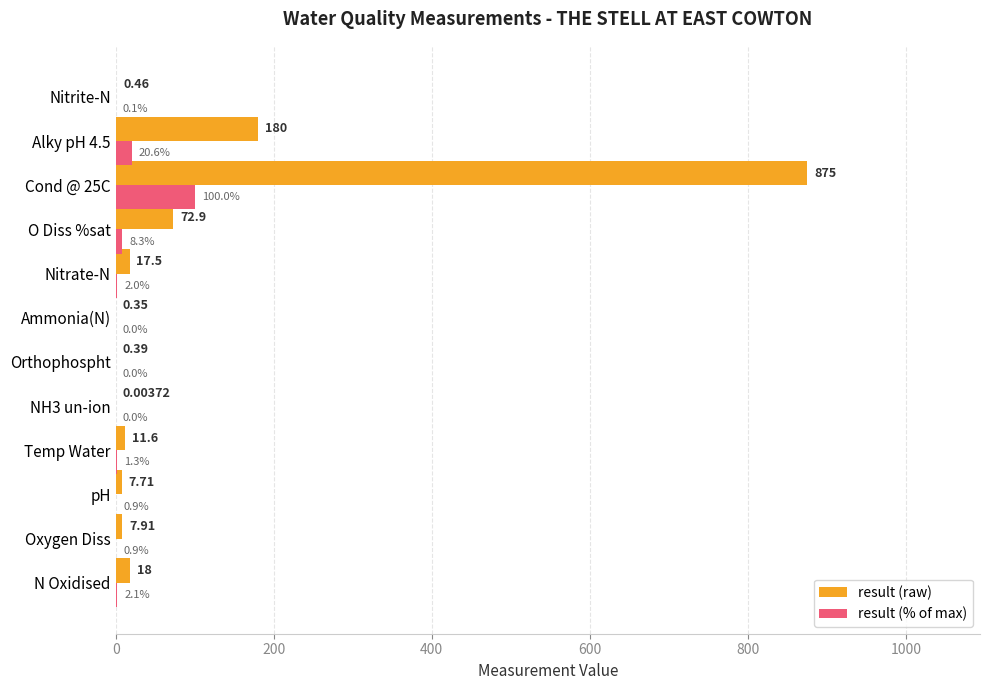

Between Oxygen Diss and Alky pH 4.5, which series saw the biggest shift?

result (raw)